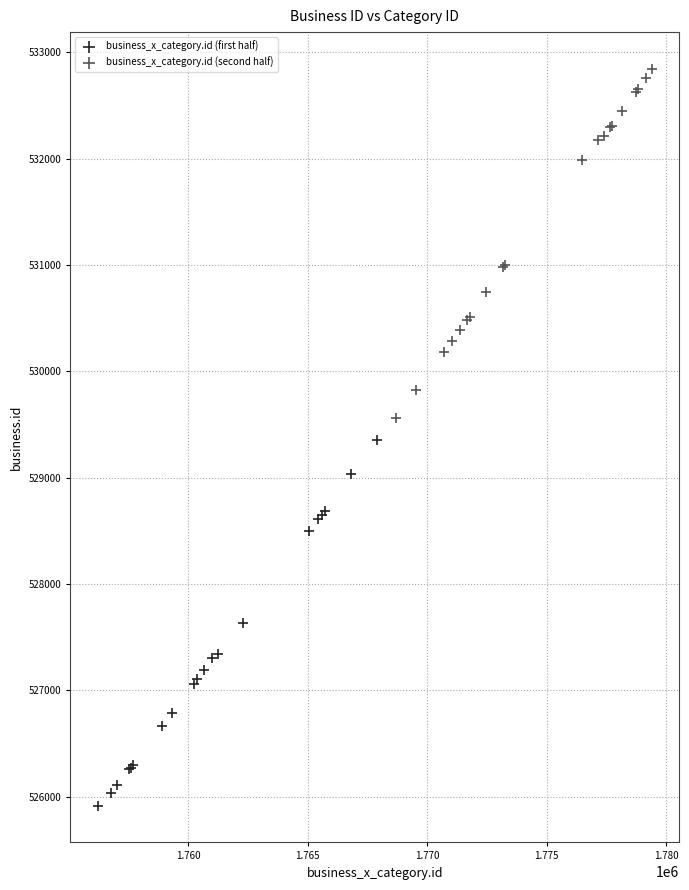

Which series has the largest Y range (max minus min)?

business_x_category.id (first half)